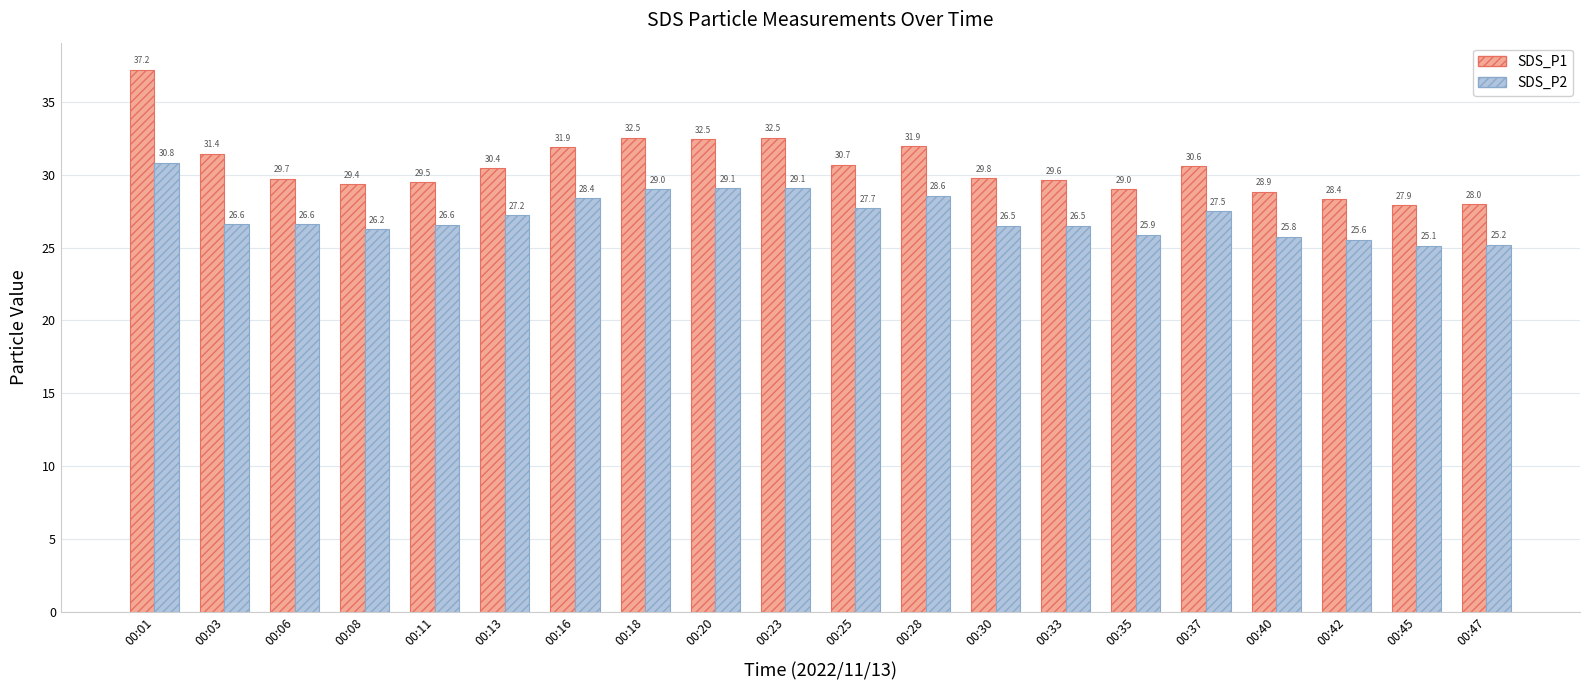

How many series are shown in this chart?

2